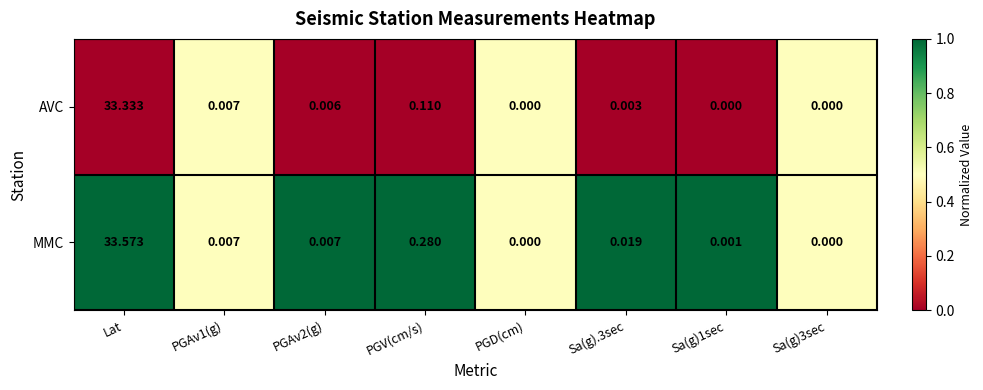

List the series in order of their peak value, highest first.

MMC, AVC